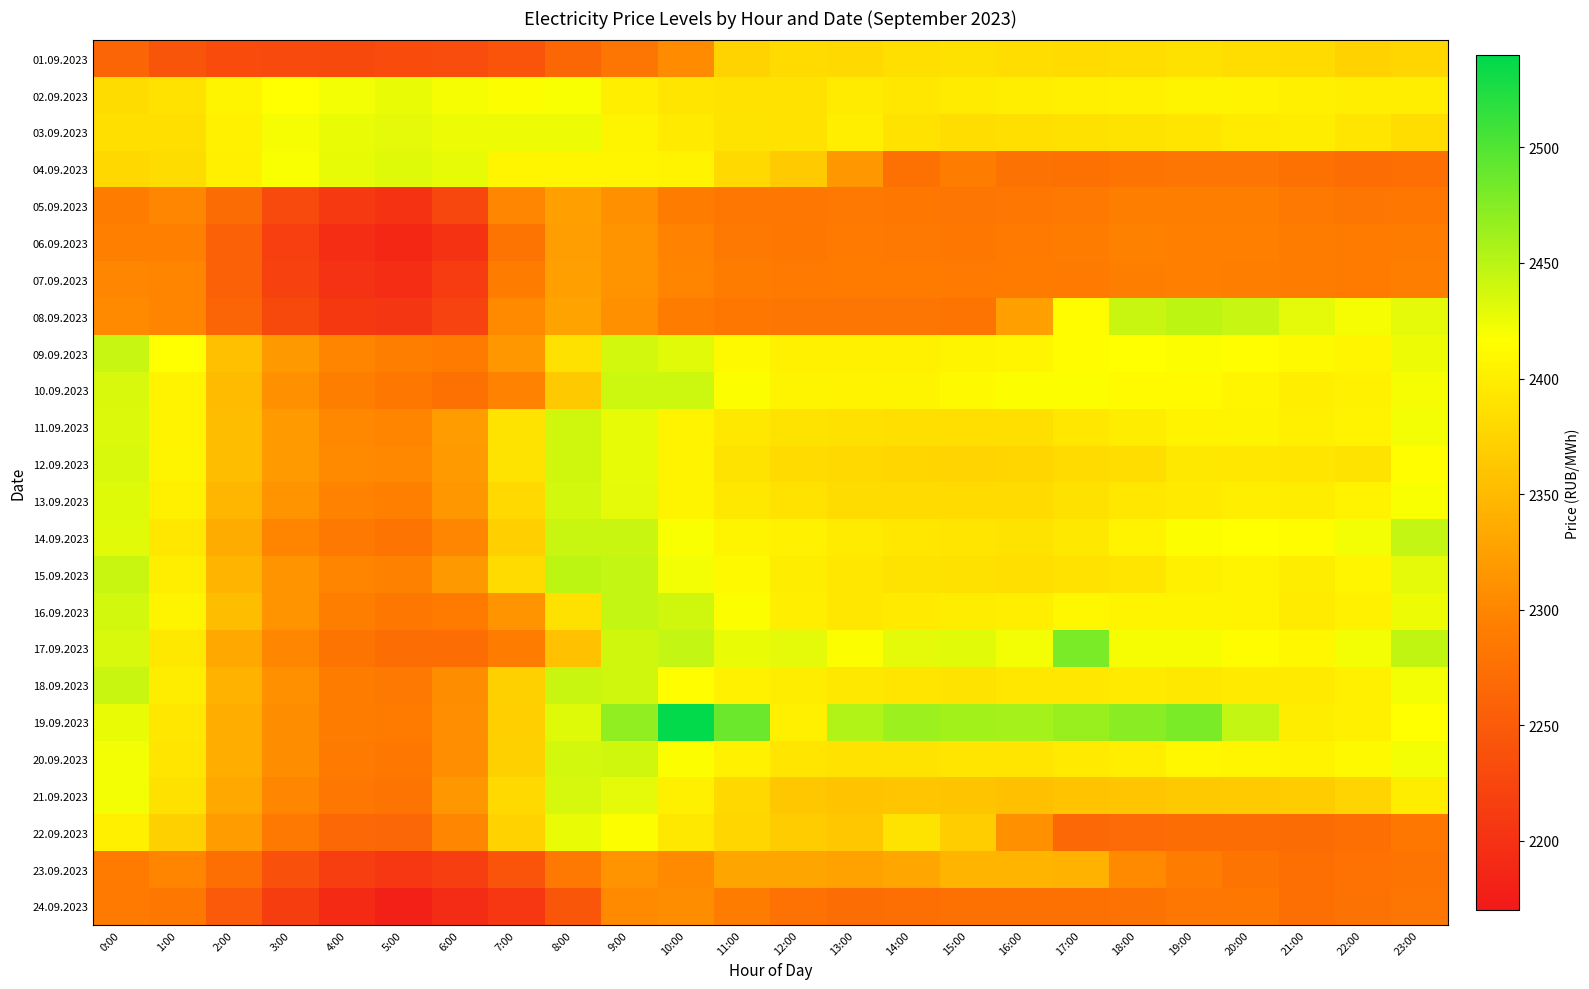

Rank the series by their maximum value, from lowest to highest.

24.09.2023, 06.09.2023, 05.09.2023, 07.09.2023, 23.09.2023, 01.09.2023, 22.09.2023, 02.09.2023, 03.09.2023, 04.09.2023, 21.09.2023, 13.09.2023, 20.09.2023, 11.09.2023, 12.09.2023, 10.09.2023, 18.09.2023, 09.09.2023, 14.09.2023, 16.09.2023, 08.09.2023, 15.09.2023, 17.09.2023, 19.09.2023